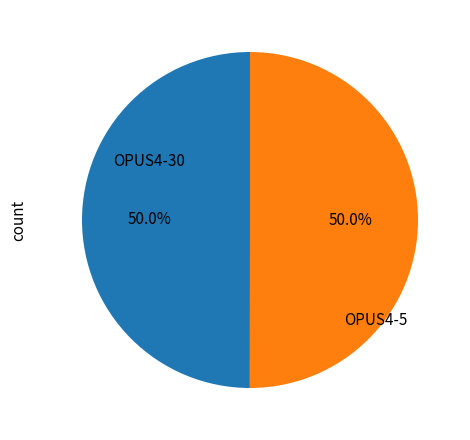

Which category accounts for the majority?

OPUS4-5